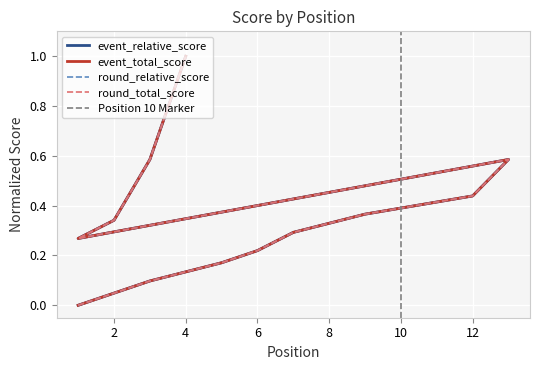

True or false: event_total_score and event_relative_score cross at least once.

False